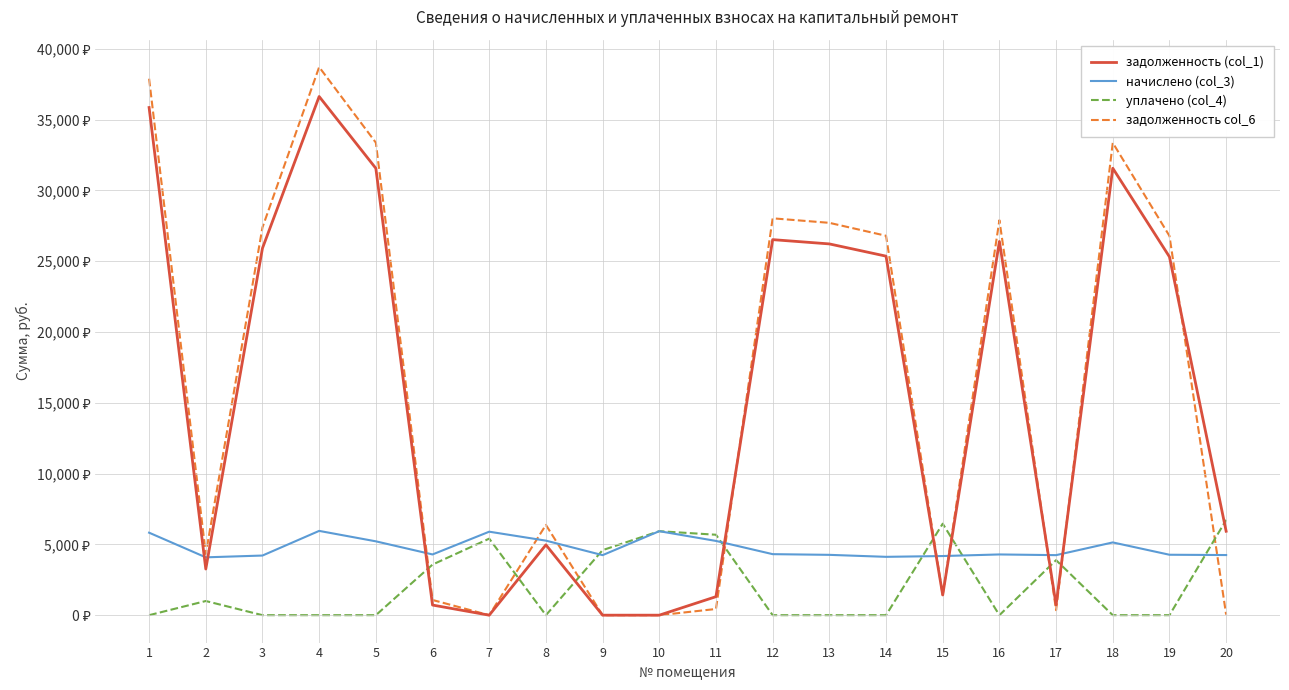

Is it true that задолженность col_6 equals 1913.0 at 6?

False